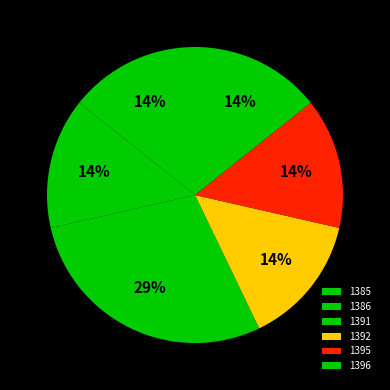

Which slice is the largest?

1391